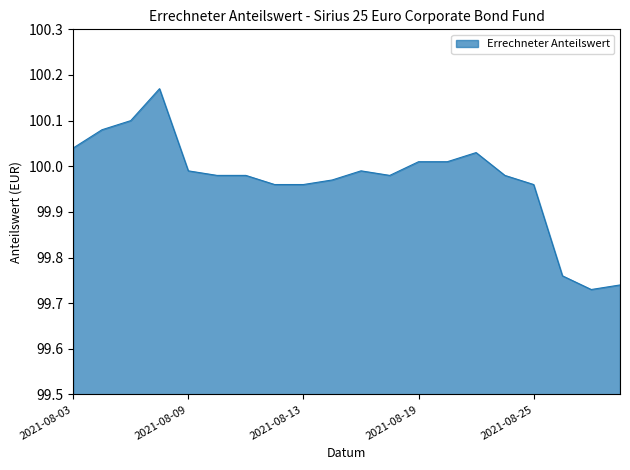

What is the difference between the maximum and minimum values?

0.4